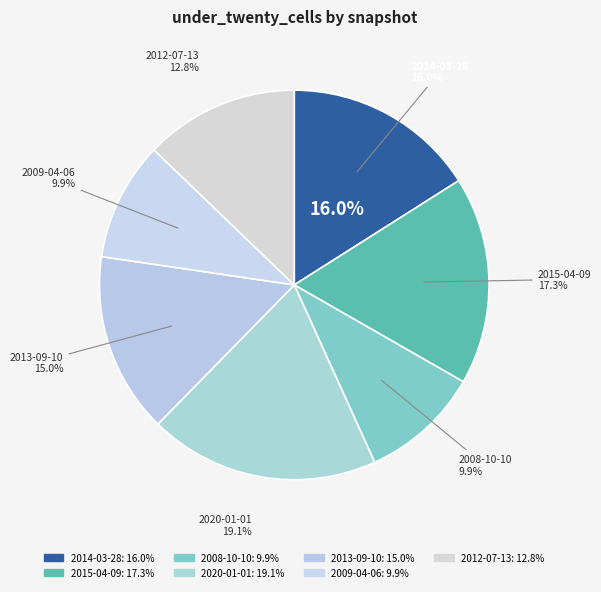

How many segments does this pie chart have?

7